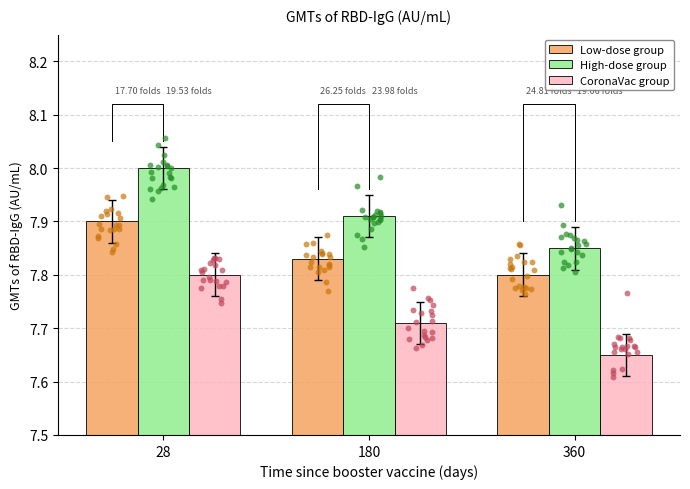

What is the total value across all series at 180?

23.4